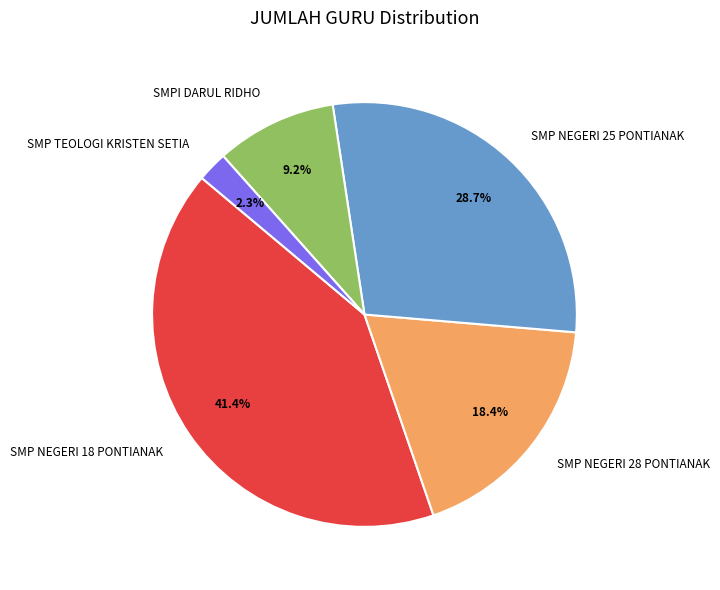

Which category has the biggest portion of the pie?

SMP NEGERI 18 PONTIANAK